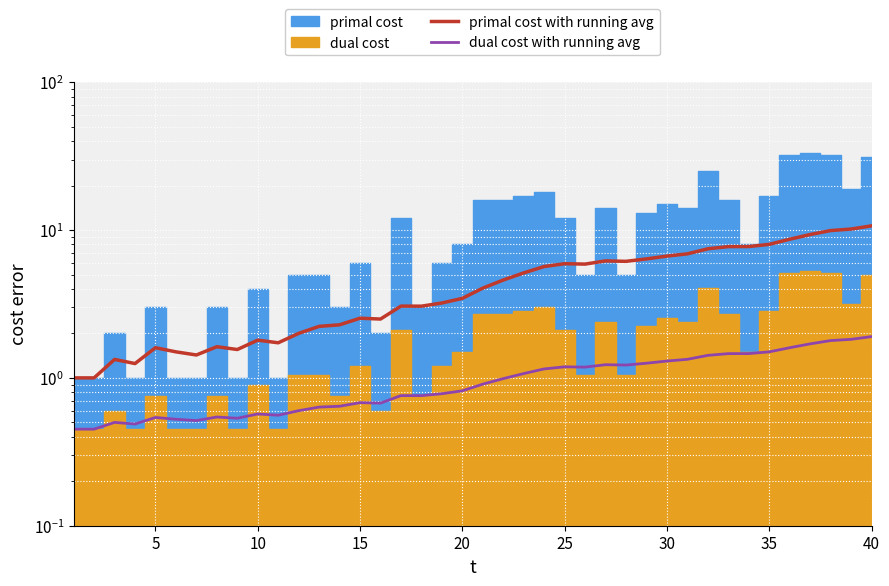

True or false: dual cost with running avg and primal cost with running avg intersect in this chart.

False